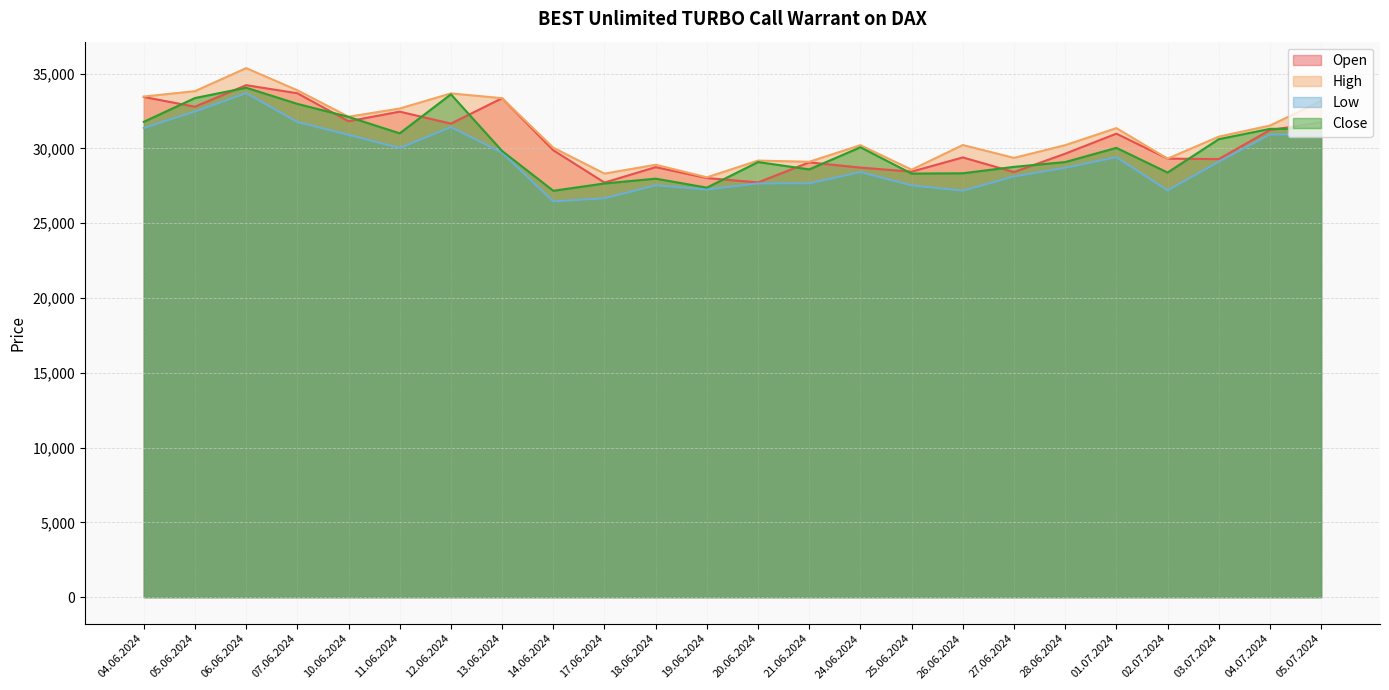

True or false: Open has a value of 10061 at 10.06.2024.

False